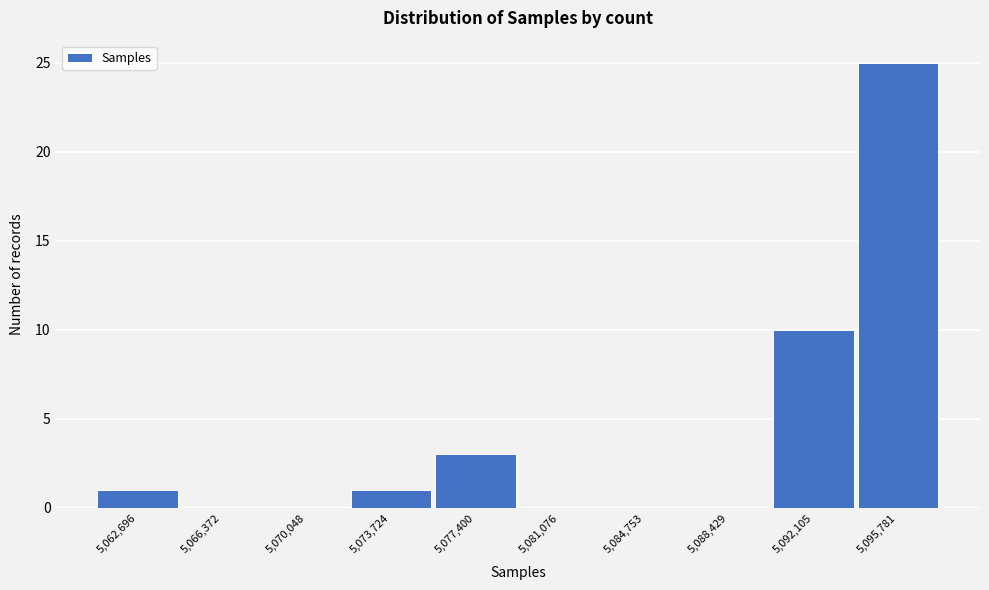

Reading right to left, extract all data points from this chart.

5,095,781=25	5,092,105=10	5,088,429=0	5,084,753=0	5,081,076=0	5,077,400=3	5,073,724=1	5,070,048=0	5,066,372=0	5,062,696=1